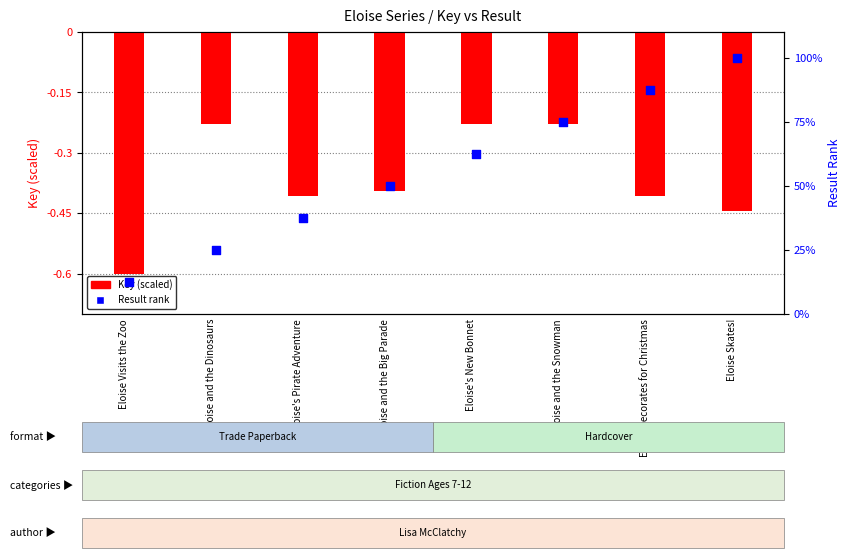

Which series contains the highest Y value?

Result rank